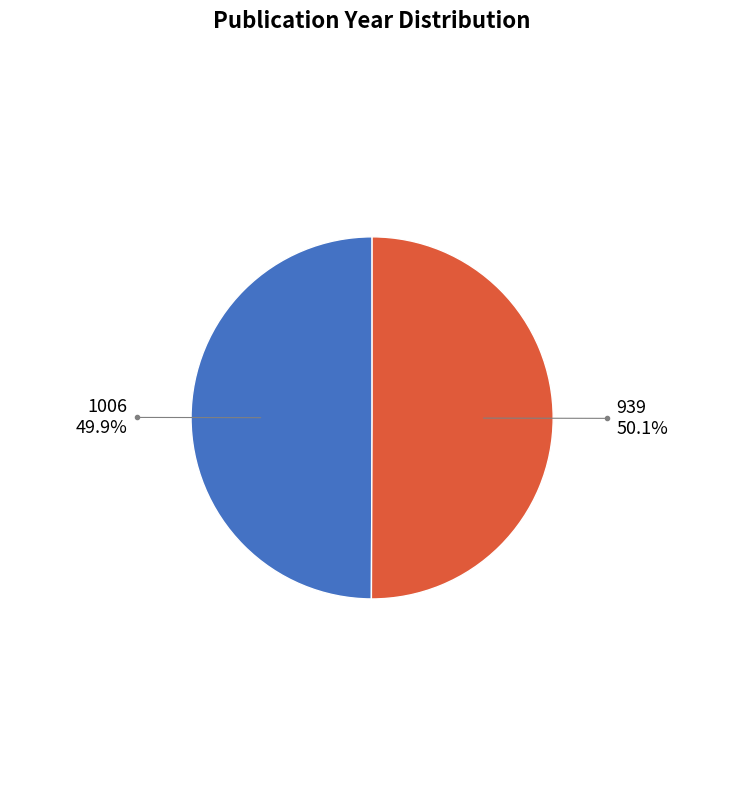

What is the ratio of the value at 939 to the value at 1006?

1.0